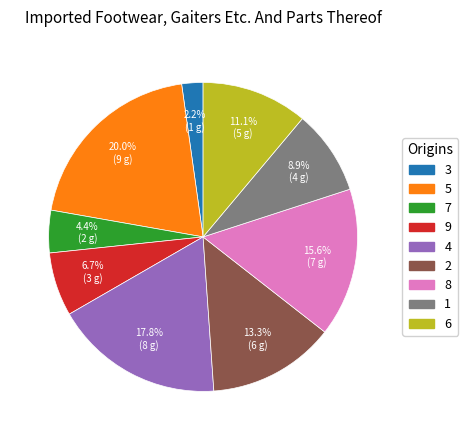

Is the sum of 4 and 3 greater than half?

No